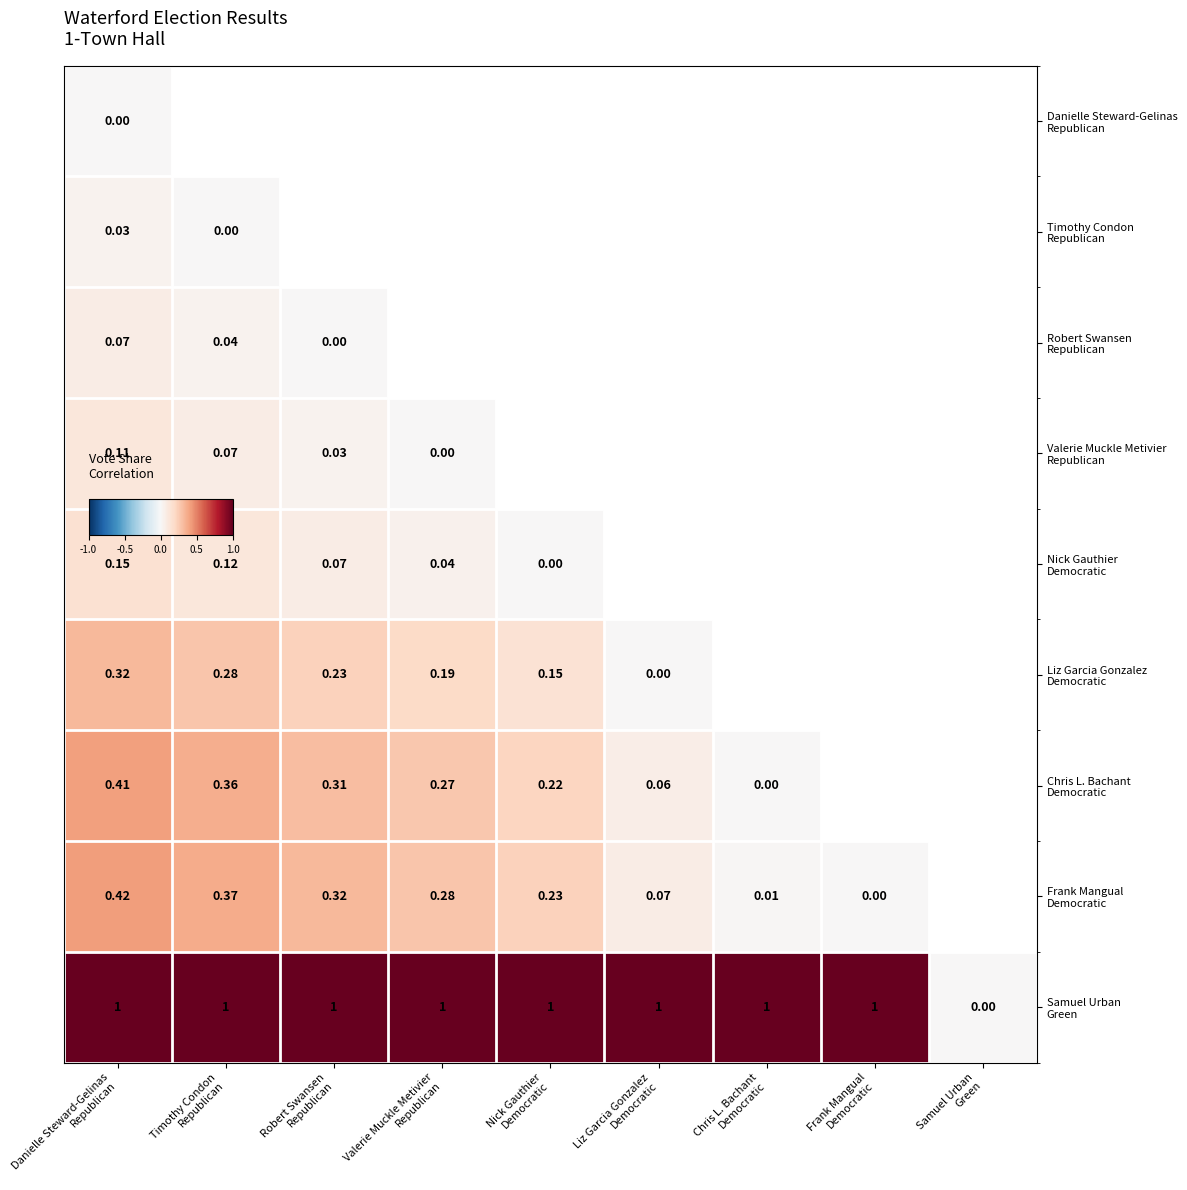

The Samuel Urban Green series shows 1.8 at Robert Swansen Republican. True or false?

False